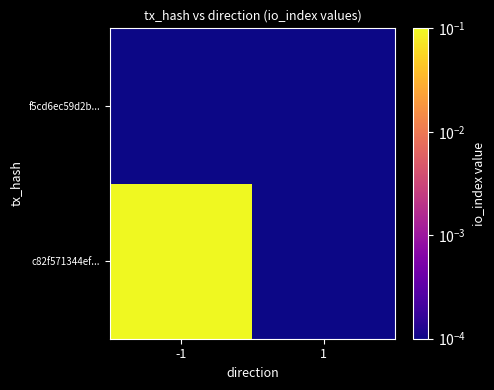

At which category is the sum across all series the highest?

-1